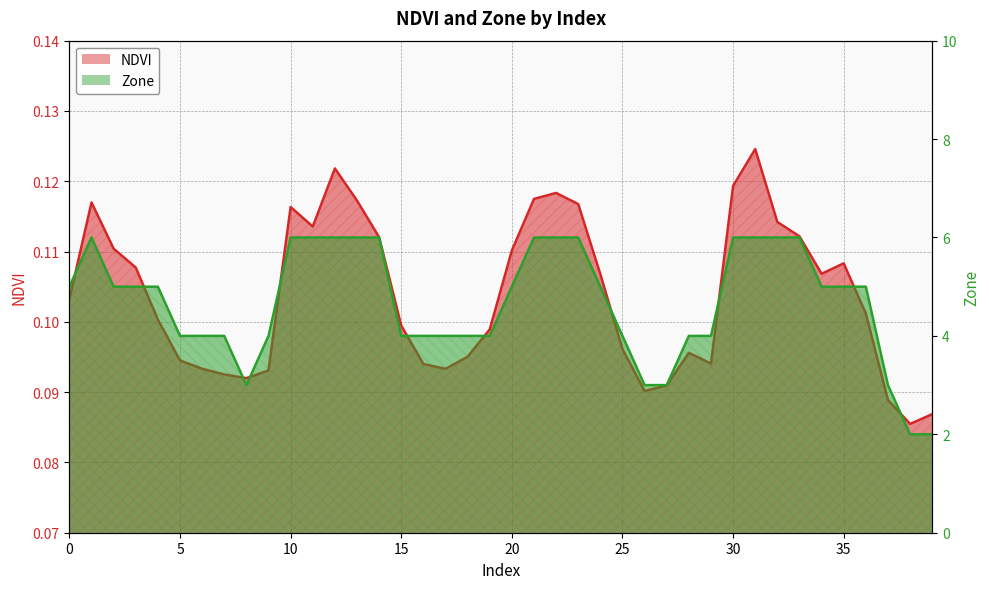

Which series has the largest range (max minus min)?

Zone